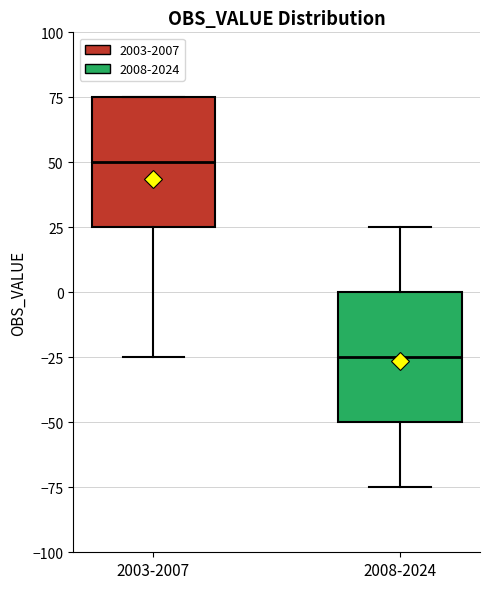

Where does the lower whisker of the box for 2003-2007 end on the y-axis? The values are not printed on the chart, so give them approximately, as read against the axis.

-25